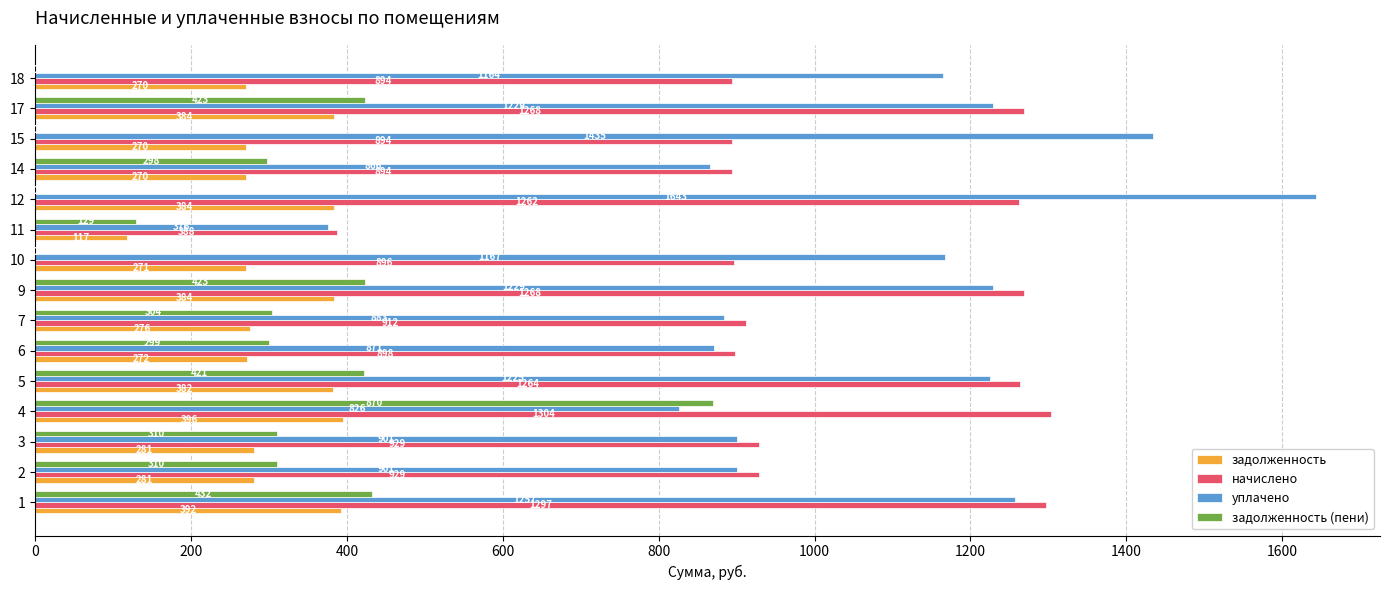

Which series has the largest total across all categories?

уплачено